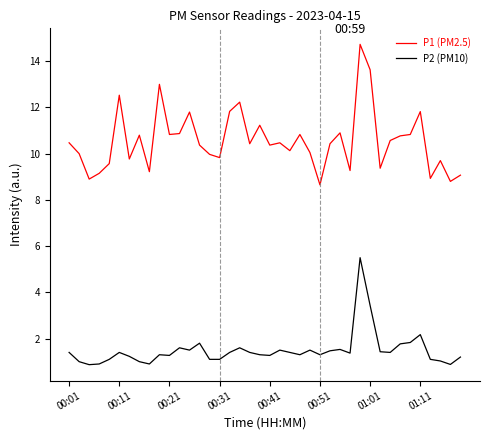

Which series has the largest total across all categories?

P1 (PM2.5)